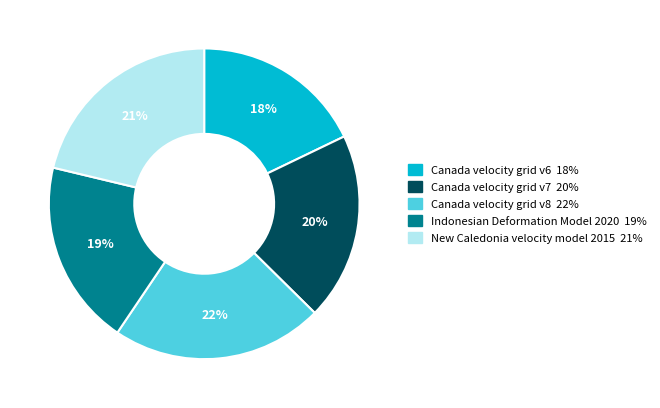

To the nearest percent, what percentage of the pie is New Caledonia velocity model 2015?

21%